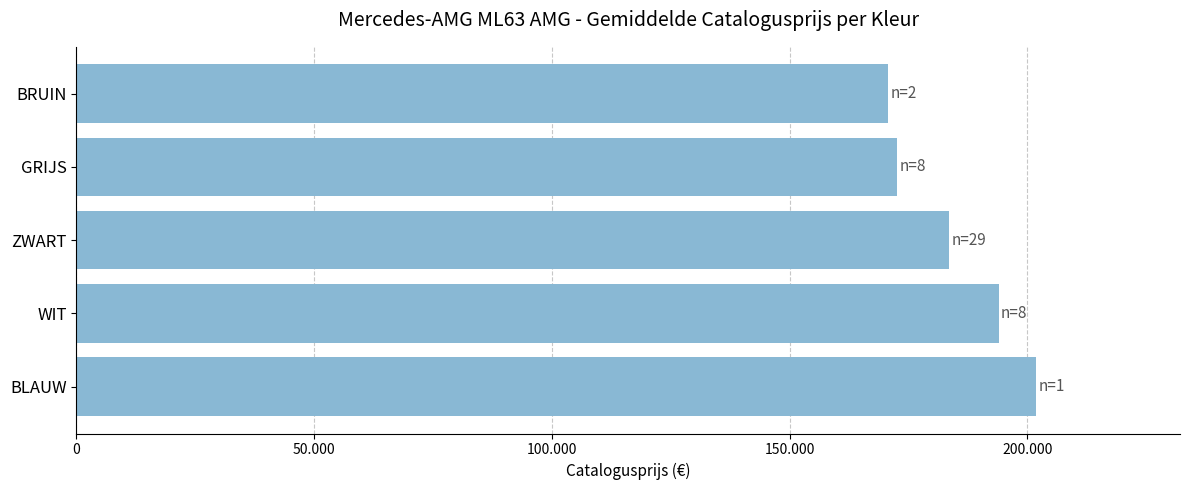

List the labels in order of value, largest first.

BLAUW, WIT, ZWART, GRIJS, BRUIN